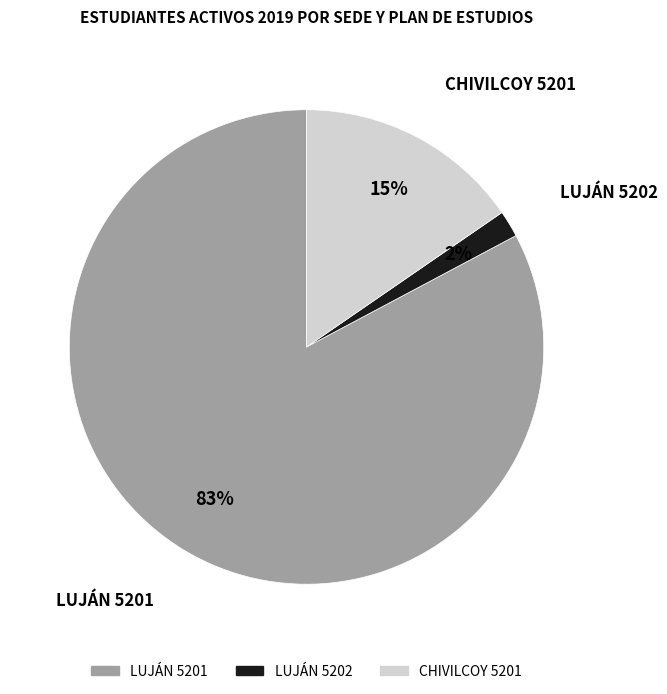

To the nearest percent, what is the average slice percentage?

33%